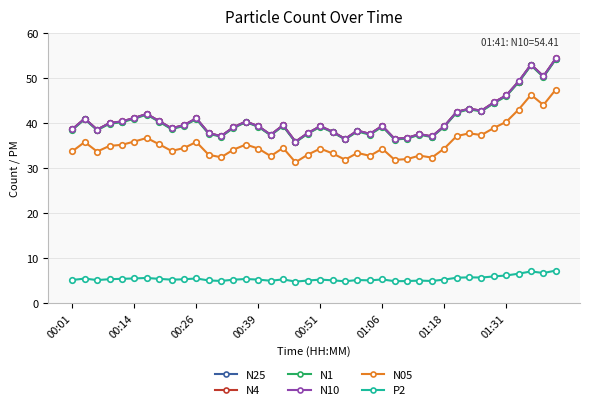

What is the lowest value of the N1 series?

35.8